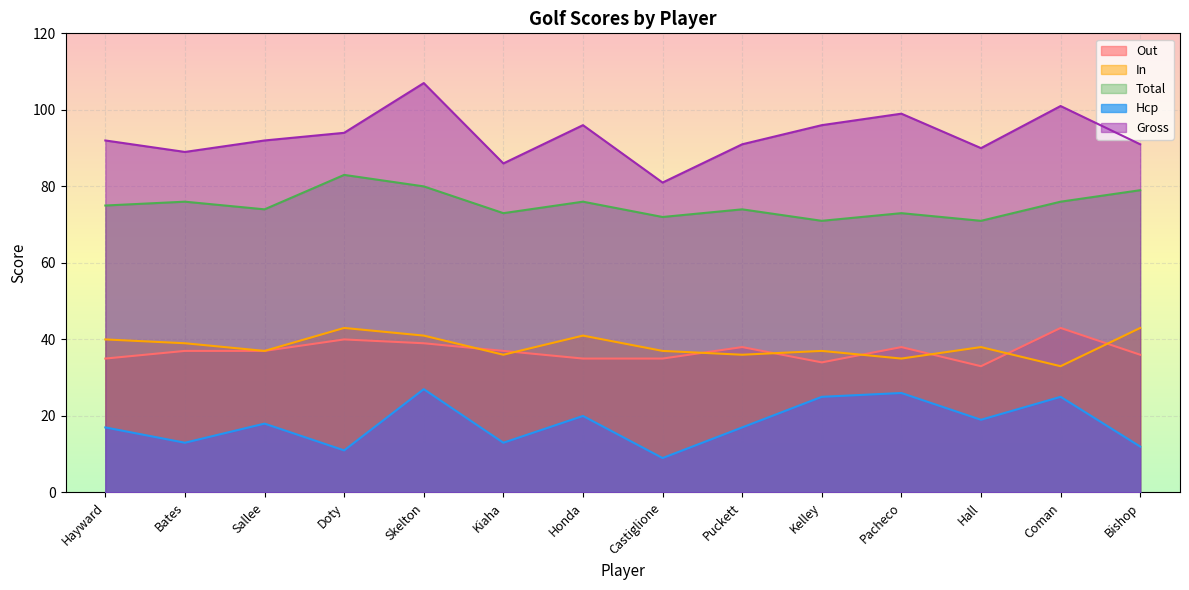

True or false: Total and In intersect in this chart.

False